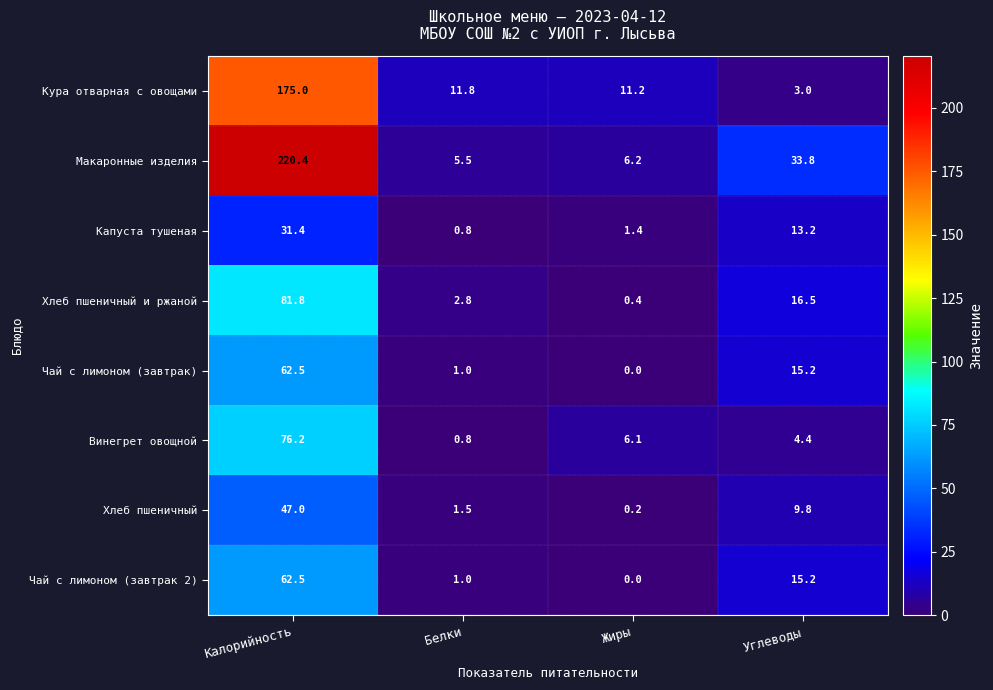

Which series changed the most between Калорийность and Белки?

Макаронные изделия